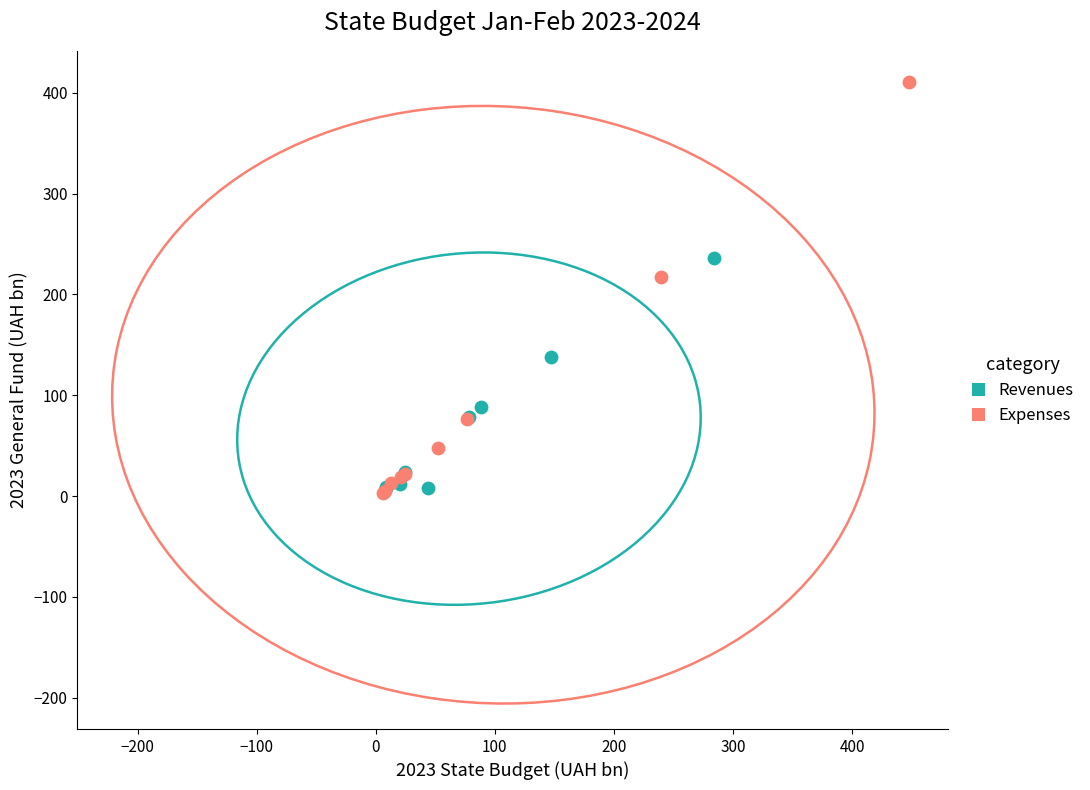

Which series reaches the maximum Y coordinate?

Expenses